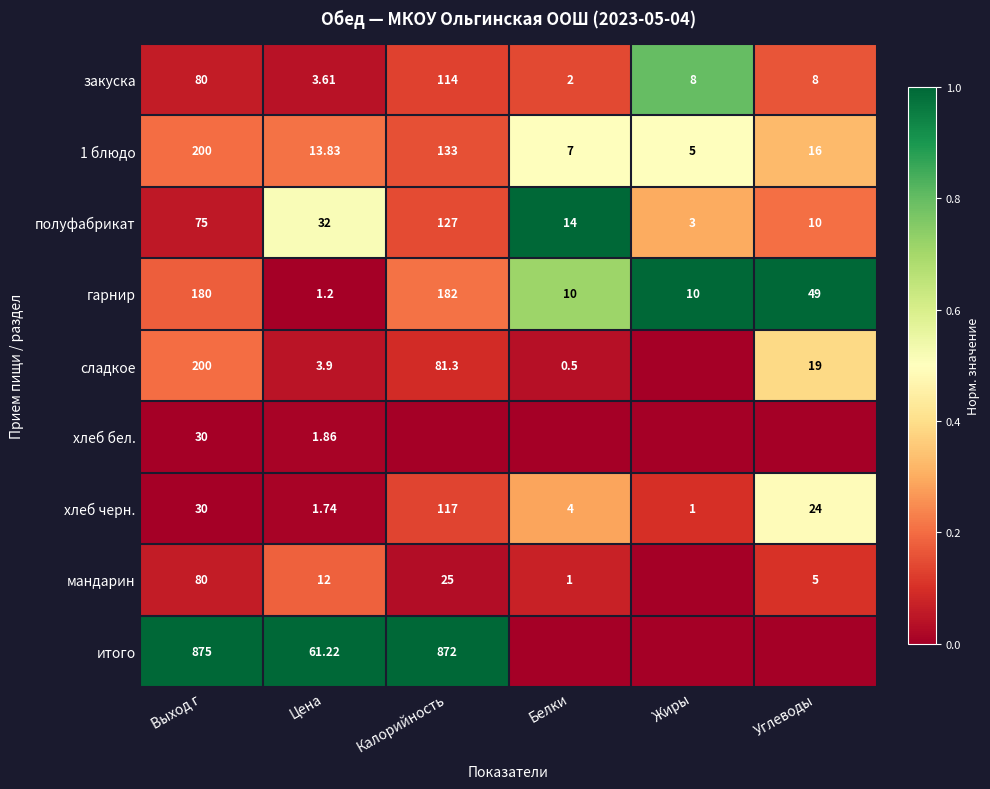

Where does the закуска series first go above 8?

Выход г